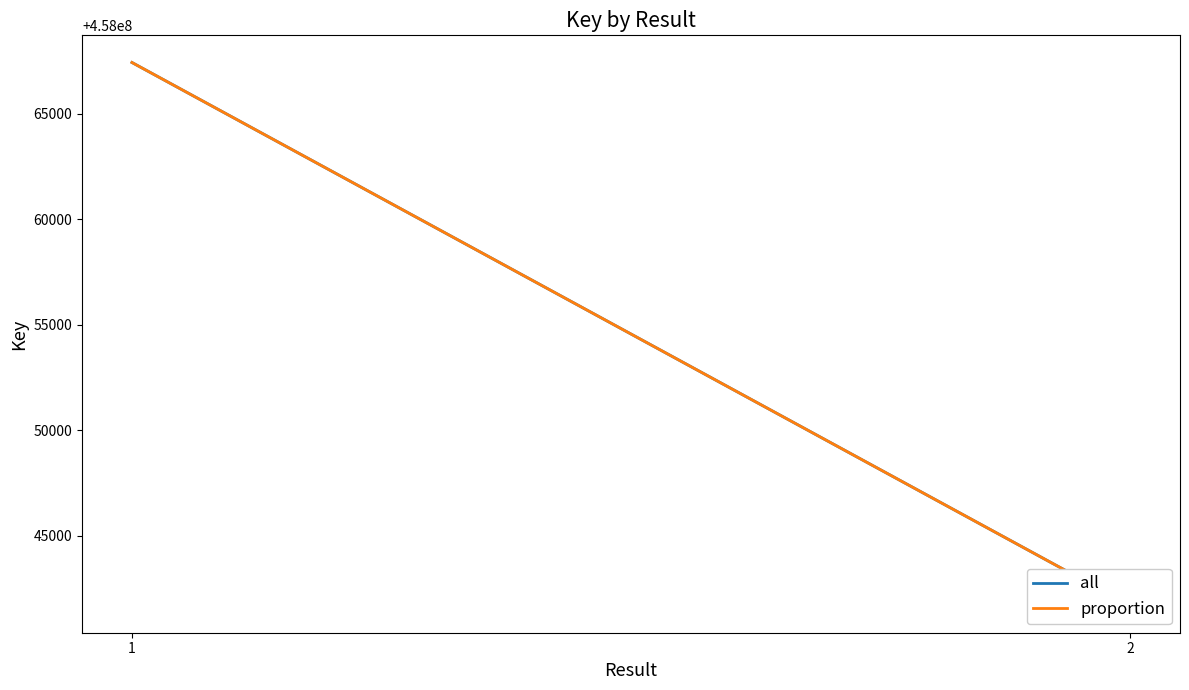

What is the difference between the maximum and minimum values in the proportion series?

25724